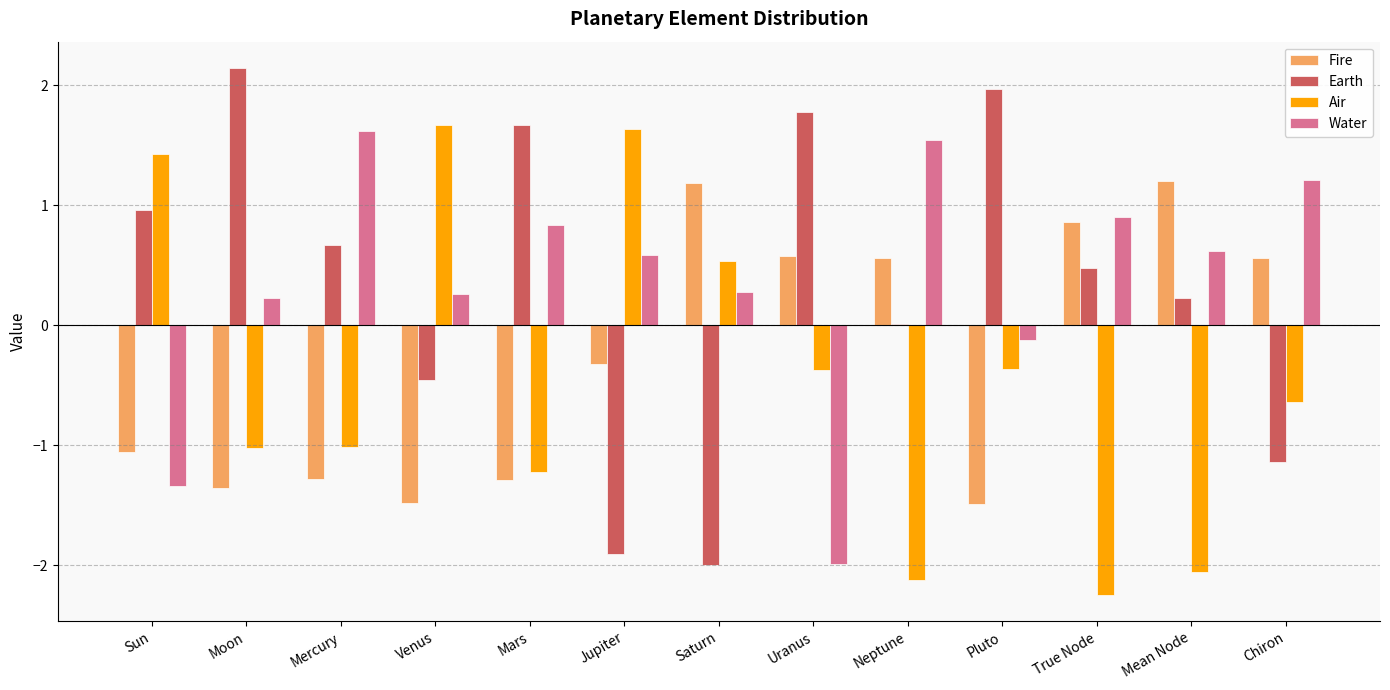

The value of Water at Neptune is 2.4. True or false?

False